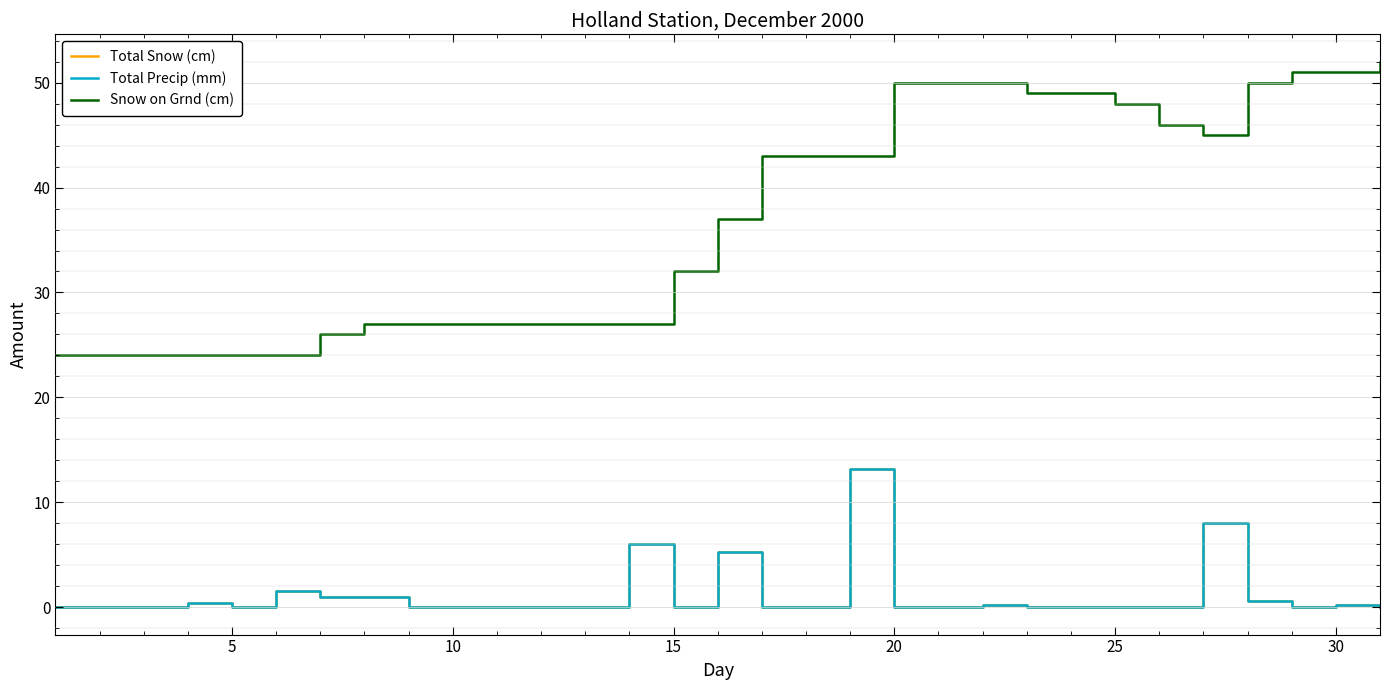

How many distinct data groups are displayed?

3